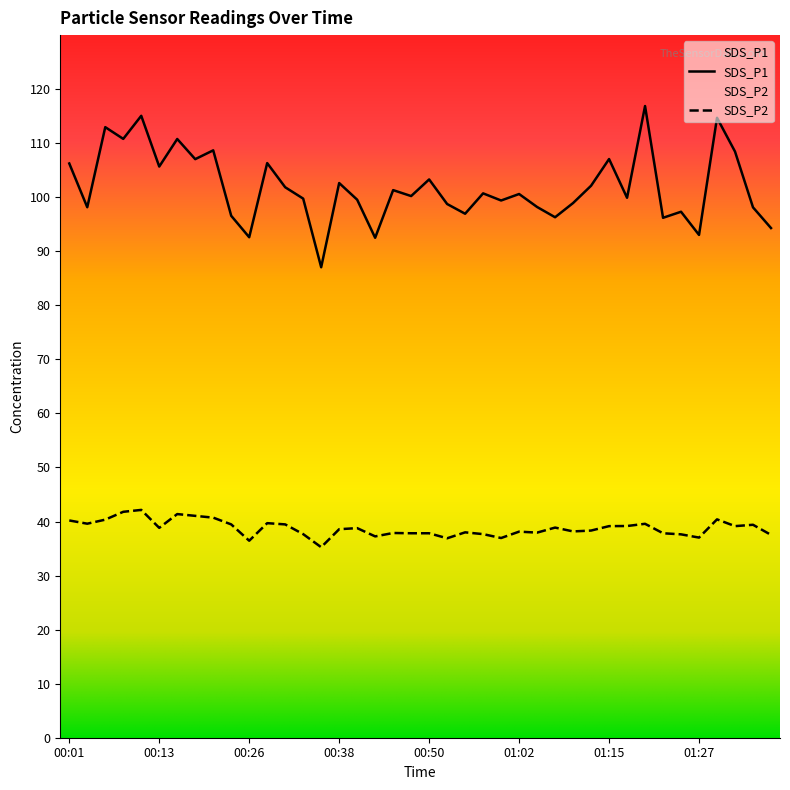

How many values in the SDS_P2 series exceed 38?

24